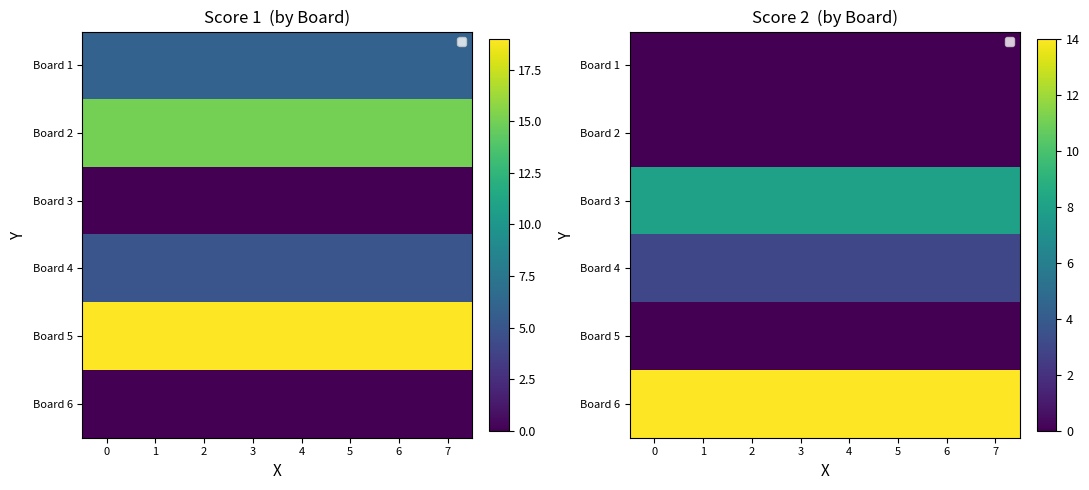

What is the total value across all series at 7?

25